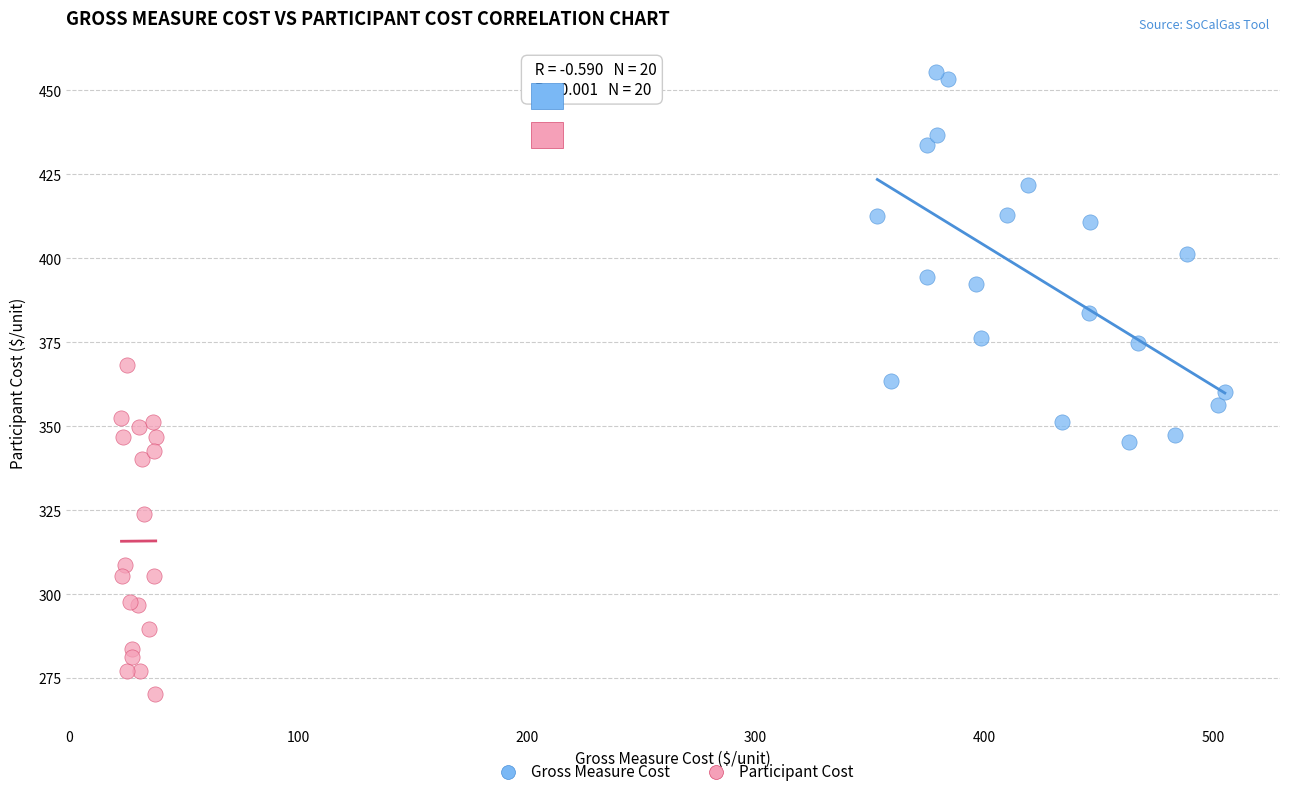

Which series reaches the minimum Y coordinate?

Participant Cost